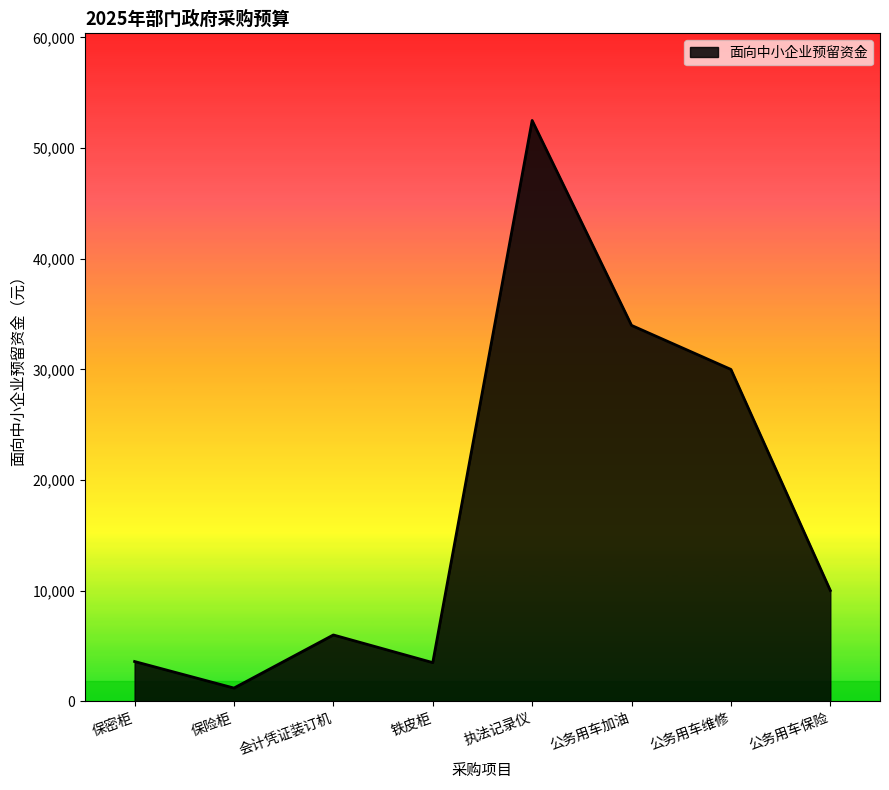

True or false: there are more than 0 points higher than both neighbors.

True